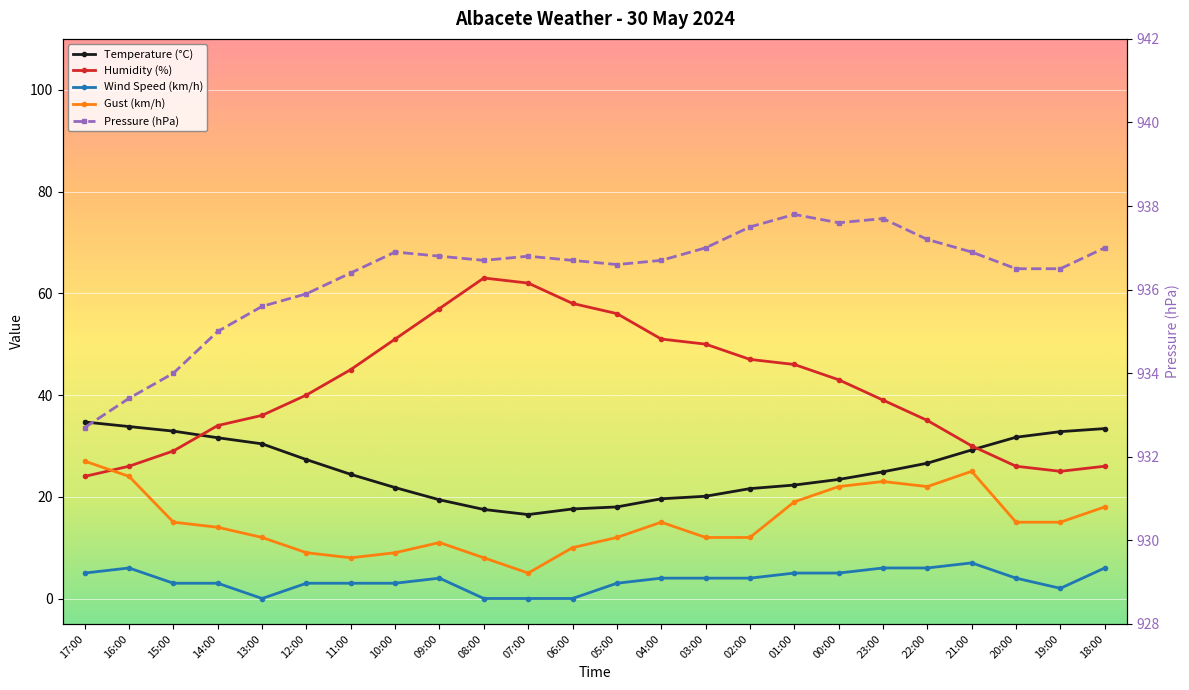

What are all the series names shown in the legend?

Temperature (°C), Humidity (%), Wind Speed (km/h), Gust (km/h), Pressure (hPa)